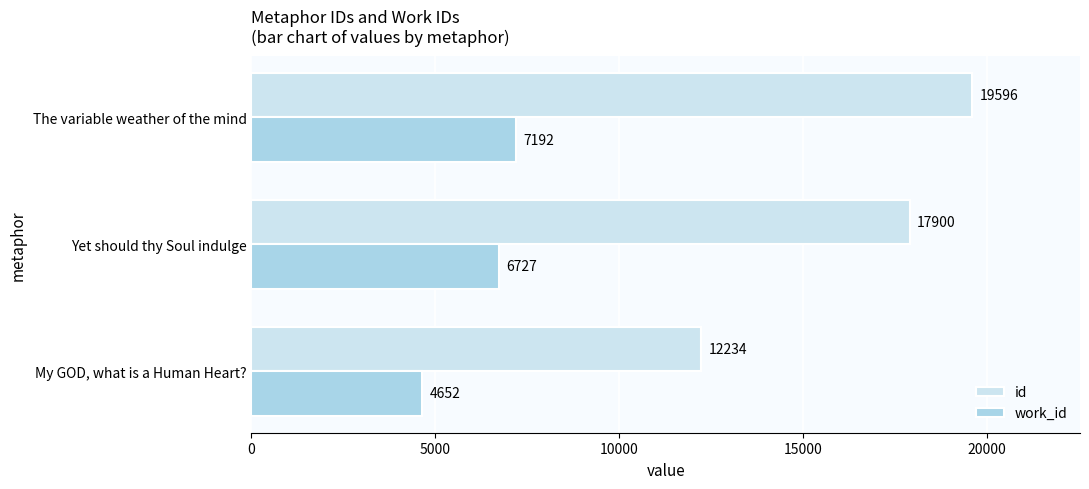

What is the difference between the second highest and minimum values in the work_id series?

2075